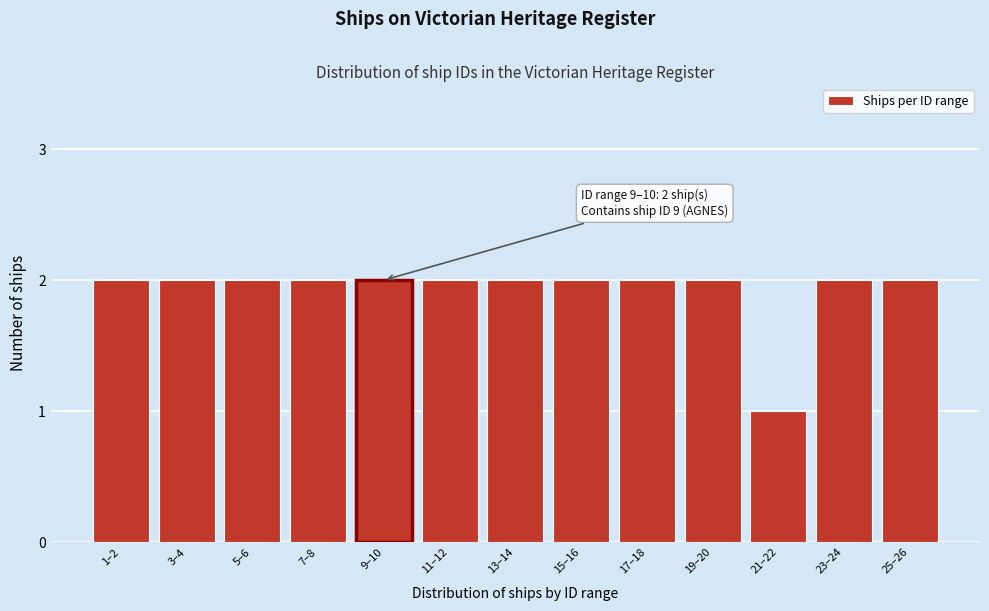

Reading left to right, extract all data points from this chart.

2	2	2	2	2	2	2	2	2	2	1	2	2